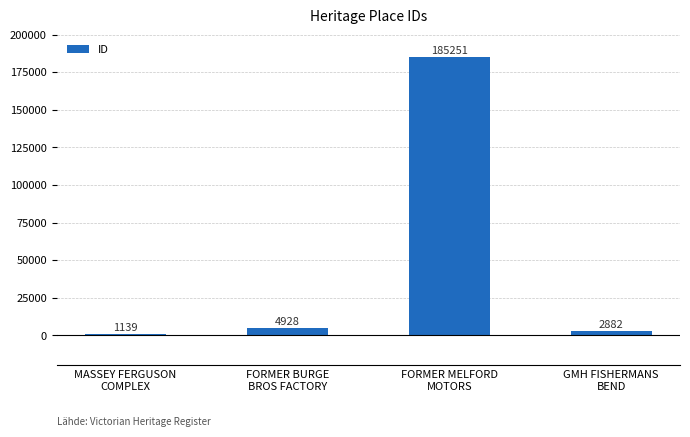

List the labels in order of value, largest first.

FORMER MELFORD
MOTORS, FORMER BURGE
BROS FACTORY, GMH FISHERMANS
BEND, MASSEY FERGUSON
COMPLEX